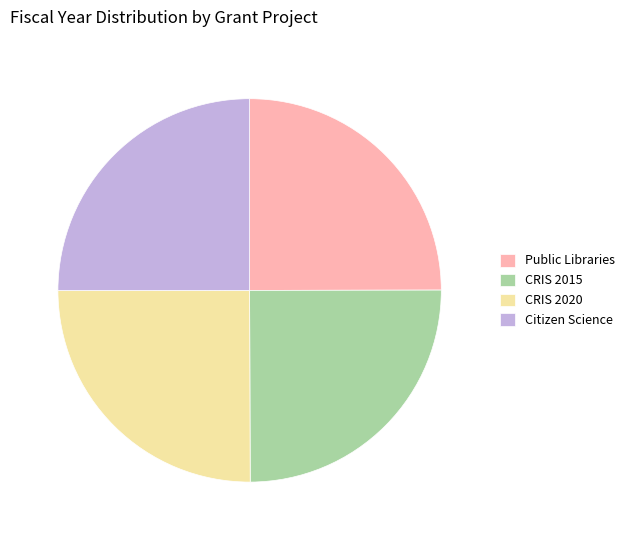

What is the ratio of the value at CRIS 2020 to the value at Citizen Science?

1.0